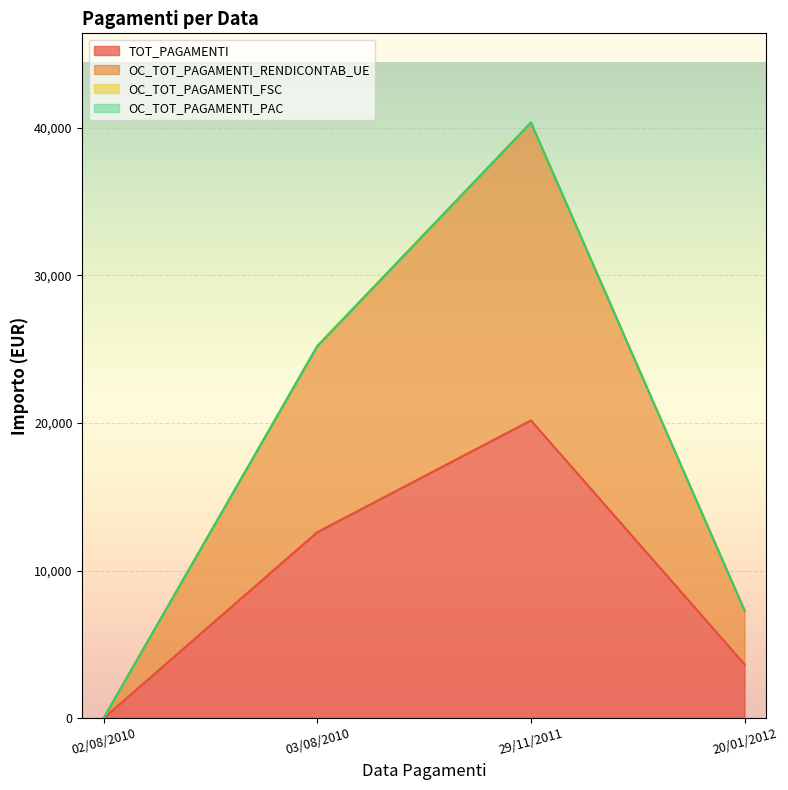

What is the label of the 1st point from the left?

02/08/2010